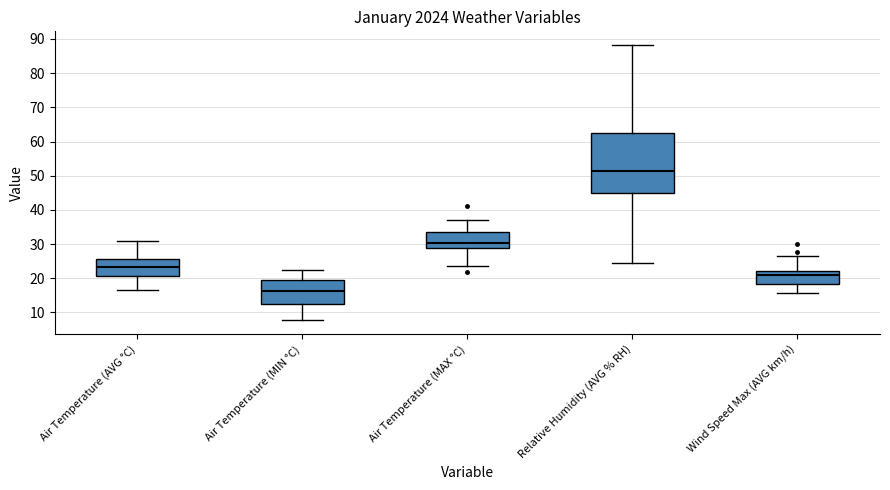

Comparing the boxes themselves (not the whiskers), which one is the tallest?

Relative Humidity (AVG % RH)